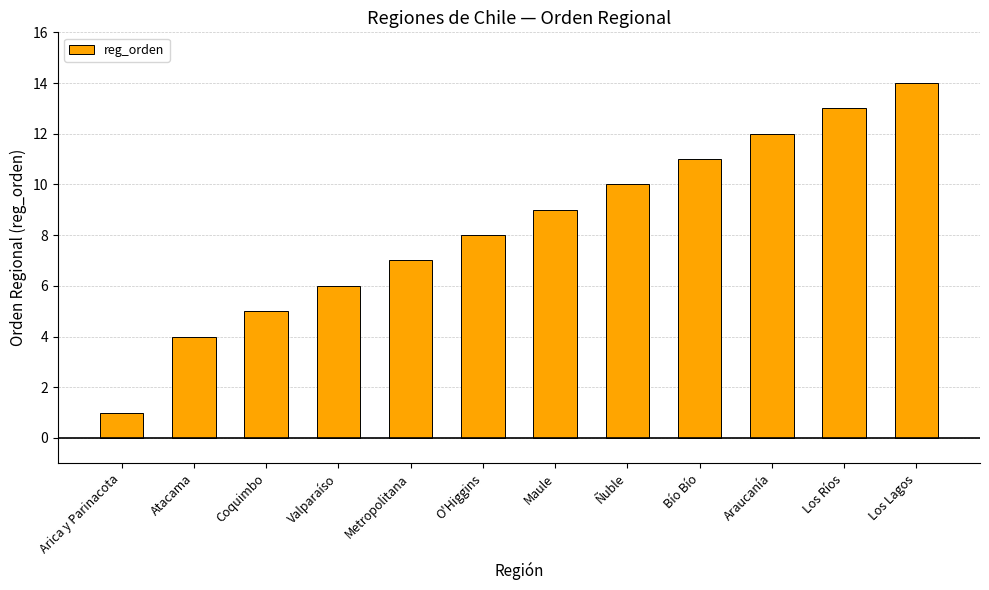

What is the smallest value displayed?

1